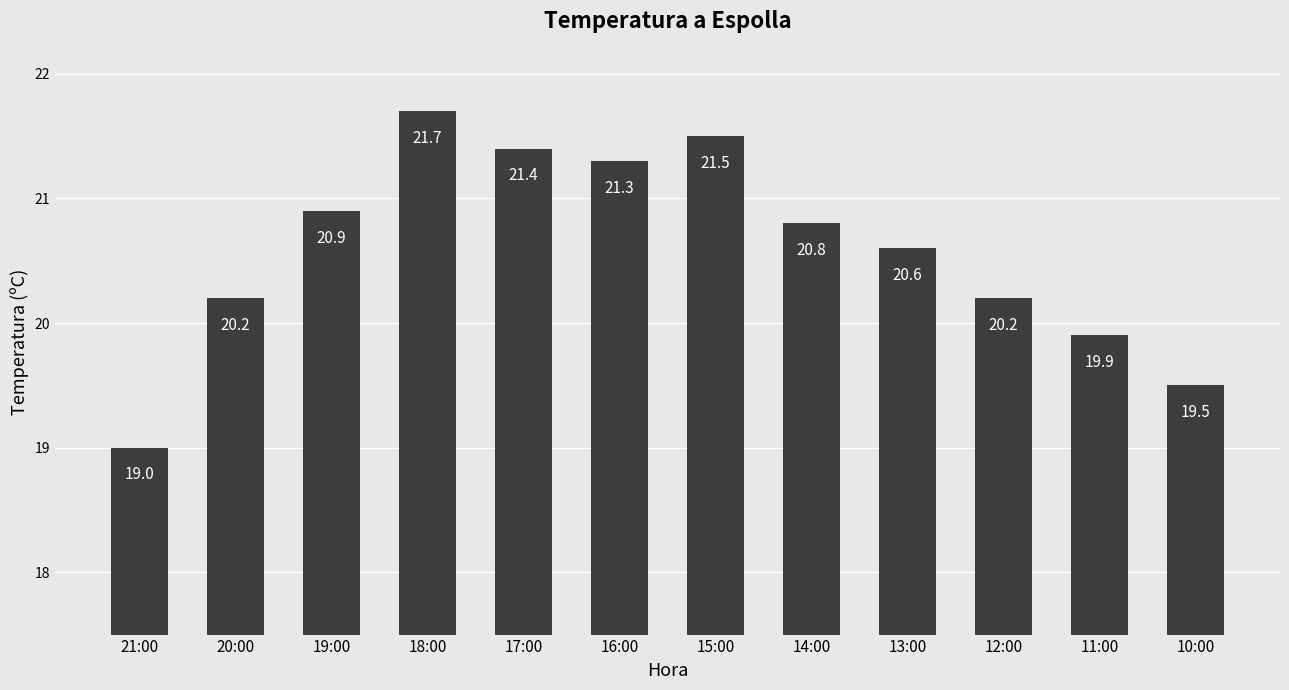

At which category does the chart reach its minimum across all series?

21:00